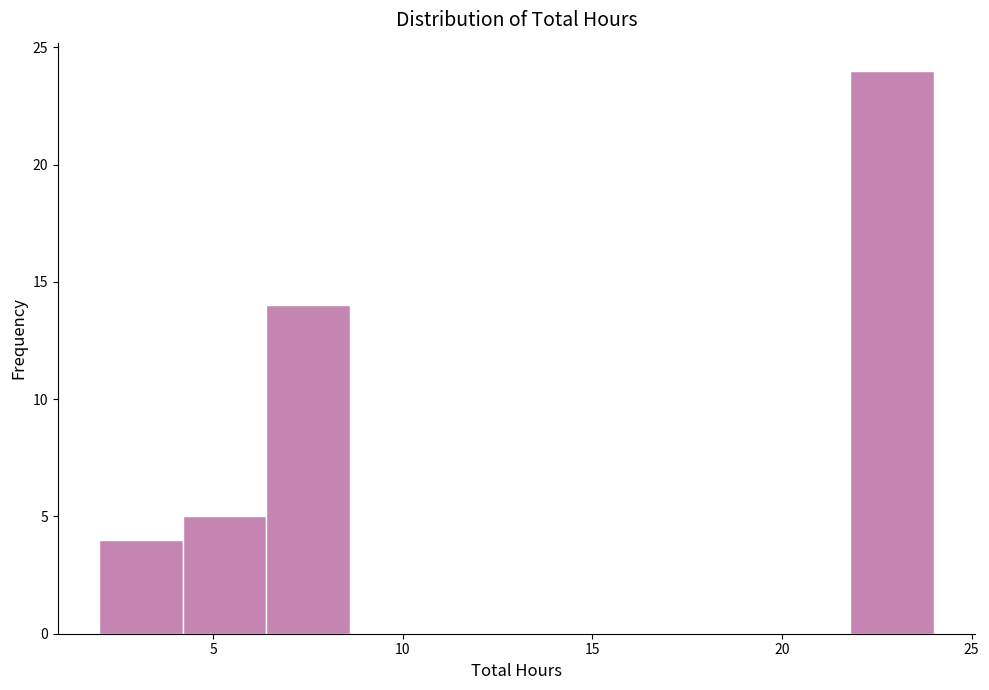

Reading left to right, list every bar in this chart as the range it spans on the x-axis followed by its height. Neither the bar edges nor the heights are printed on the chart, so give them approximately, as read against the axes.

2.0 to 4.2: 4
4.2 to 6.4: 5
6.4 to 8.6: 14
8.6 to 10.8: 0
10.8 to 13.0: 0
13.0 to 15.2: 0
15.2 to 17.4: 0
17.4 to 19.6: 0
19.6 to 21.8: 0
21.8 to 24.0: 24